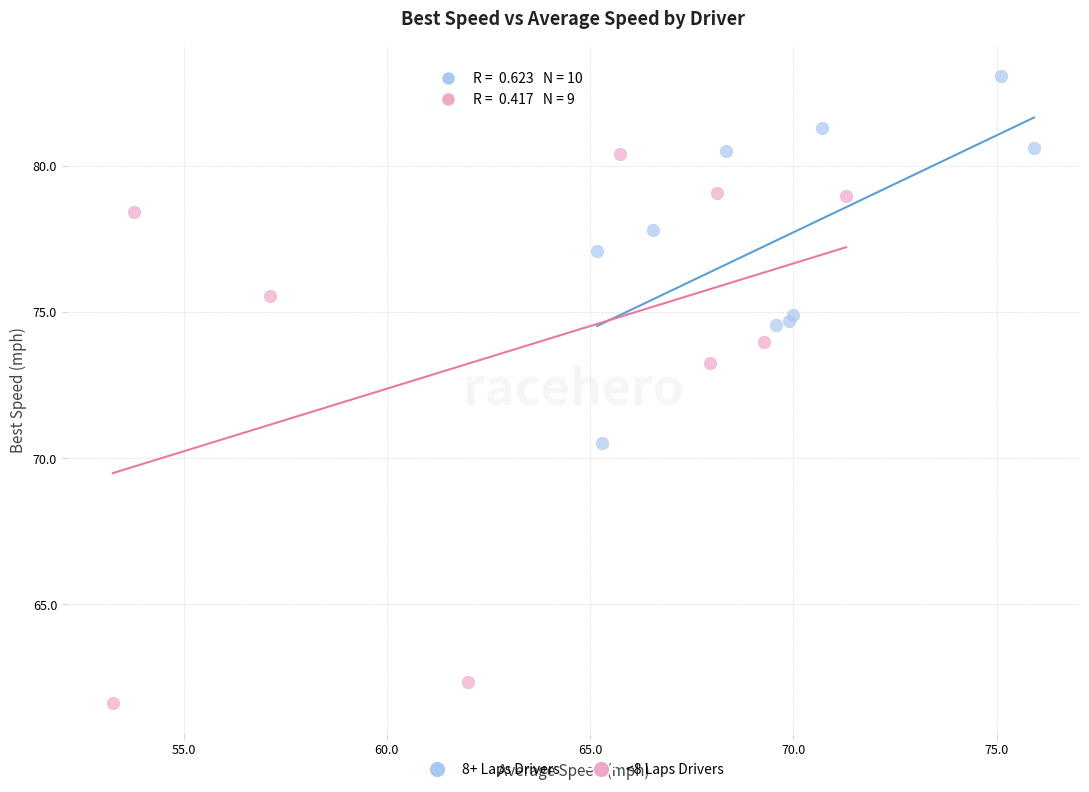

Which series contains the lowest Y value?

<8 Laps Drivers